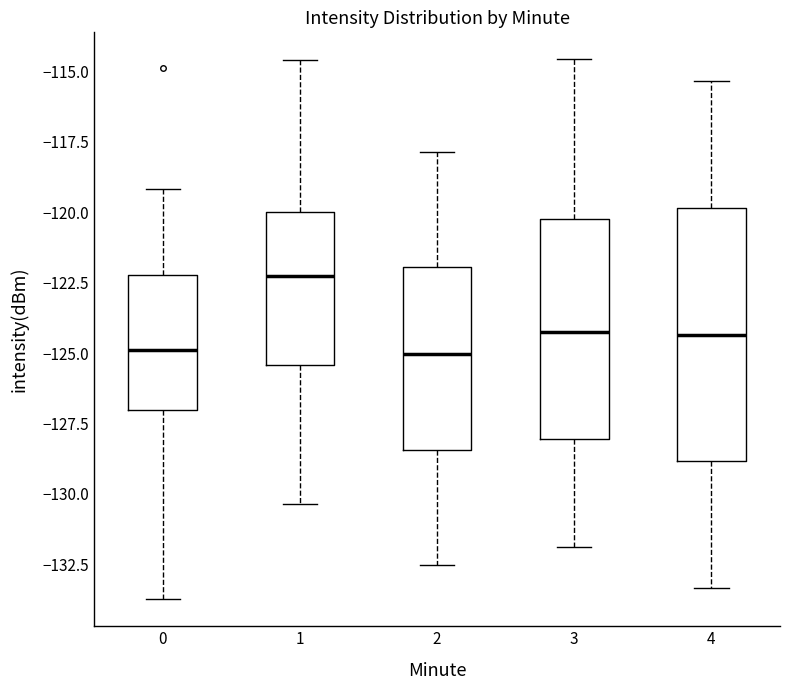

Which box has the highest median line?

1